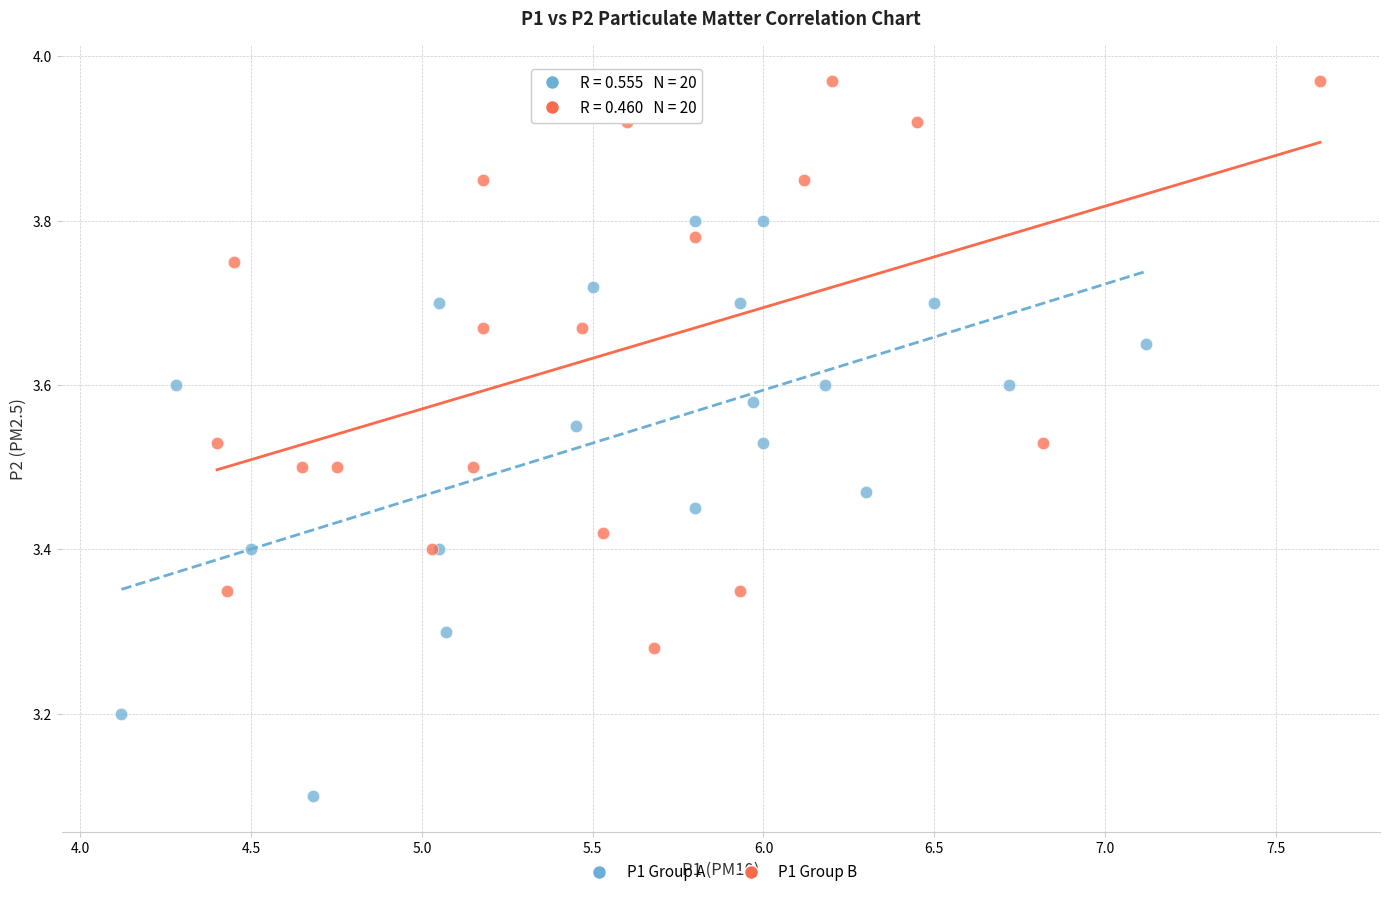

Which series reaches the minimum Y coordinate?

P1 Group A